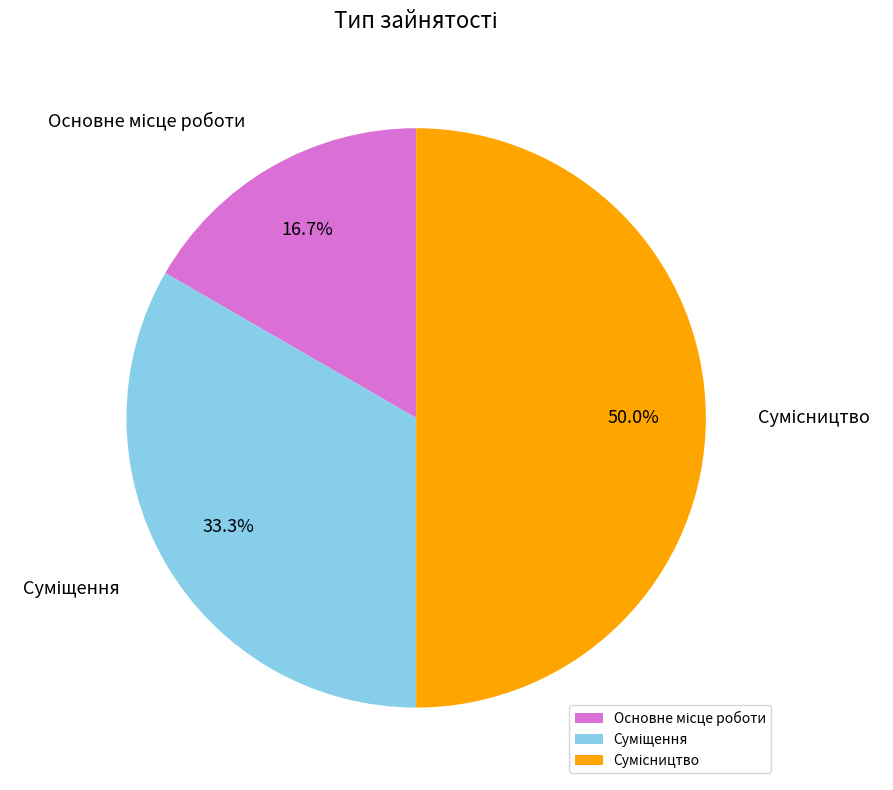

To the nearest percent, what percentage of the pie is Сумісництво?

50%